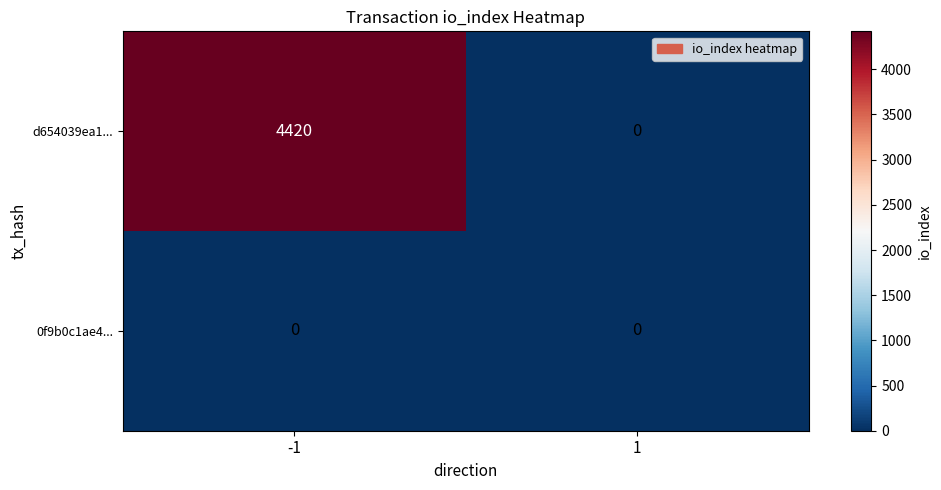

Which series has the largest total across all categories?

d654039ea1...